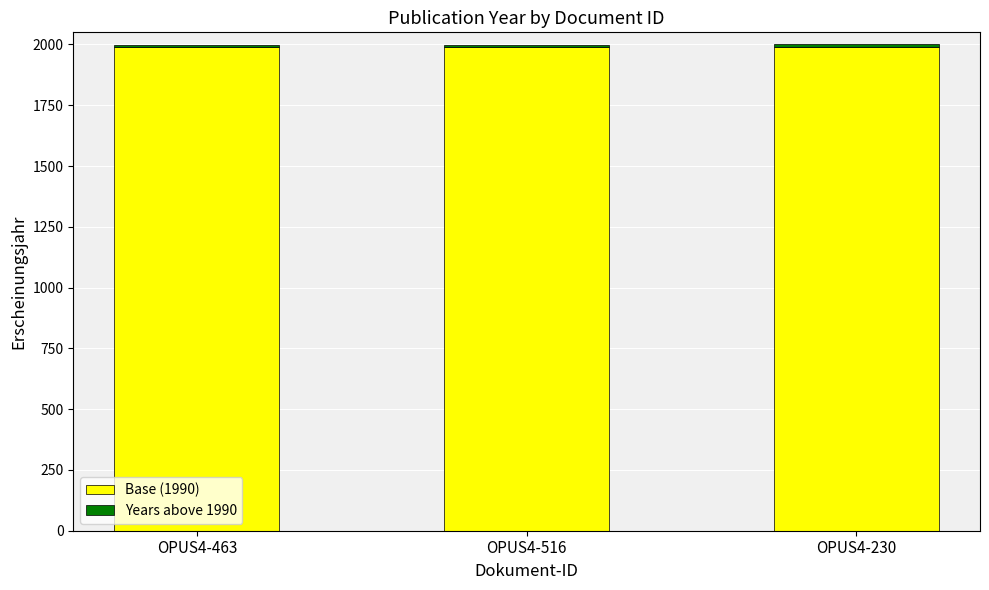

True or false: Base (1990) has a value of 1102 at OPUS4-230.

False